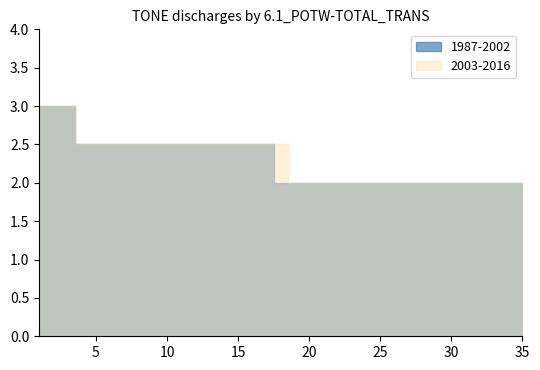

What is the approximate value of 1987-2002 at 28?

2.0